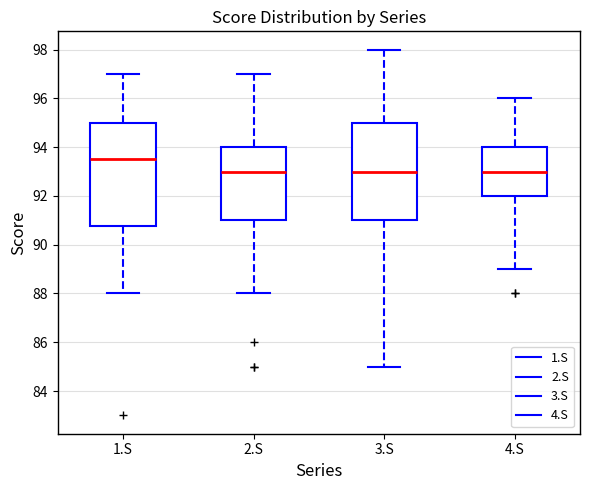

Comparing the boxes themselves (not the whiskers), which one is the tallest?

1.S